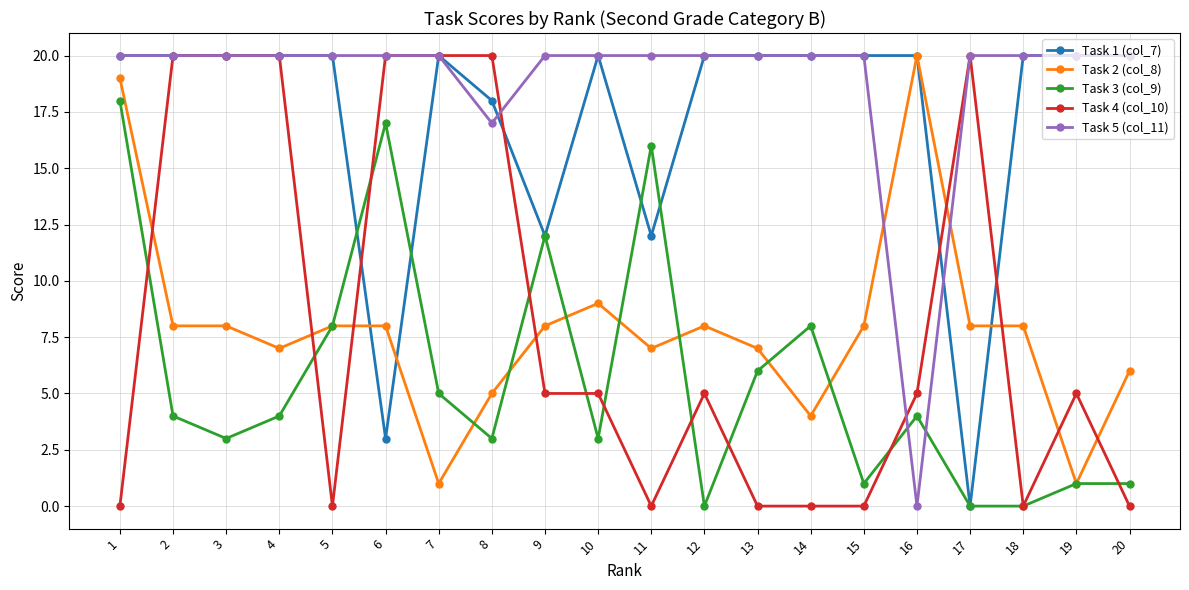

What is the difference between the second highest and second lowest values in the Task 3 (col_9) series?

17